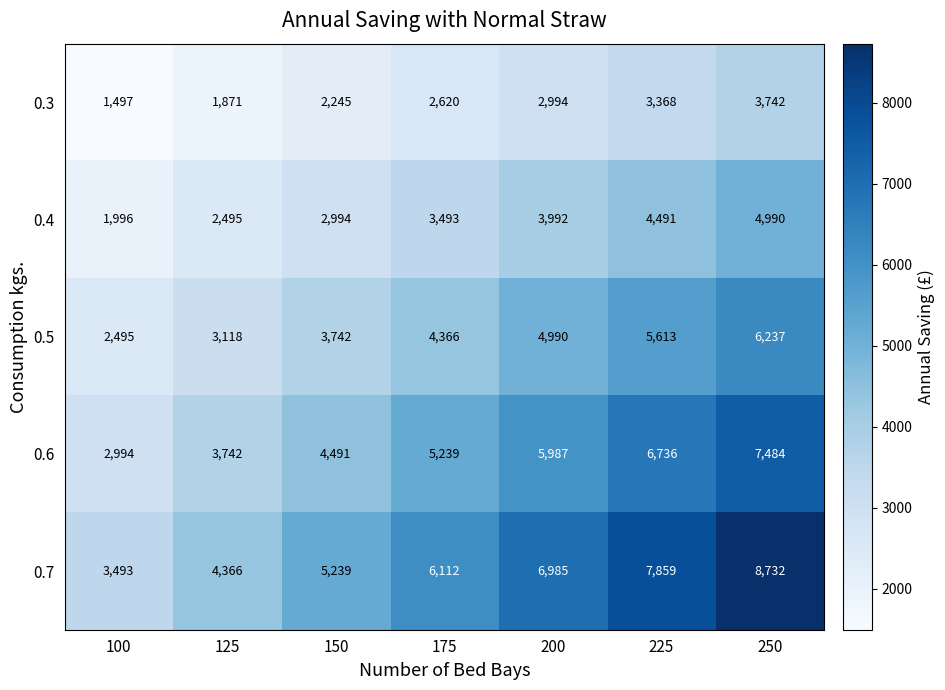

What is the sum of all 0.4 values?

24451